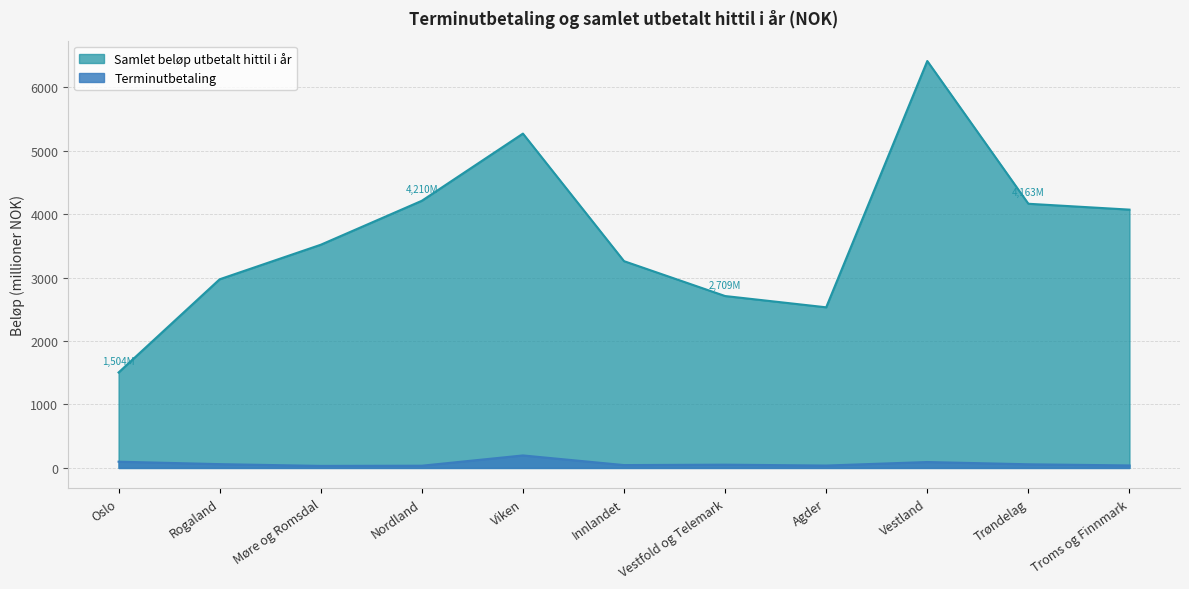

Reading left to right, what are all the values shown in this chart?

Terminutbetaling: 98.7	60.1	32.3	35.3	197.1	45.1	51.7	37.8	93.3	57.6	39.6
Samlet beløp utbetalt hittil i år: 1504.2	2972.9	3516.9	4209.8	5268.1	3258.4	2708.8	2531.1	6411.9	4162.6	4070.2